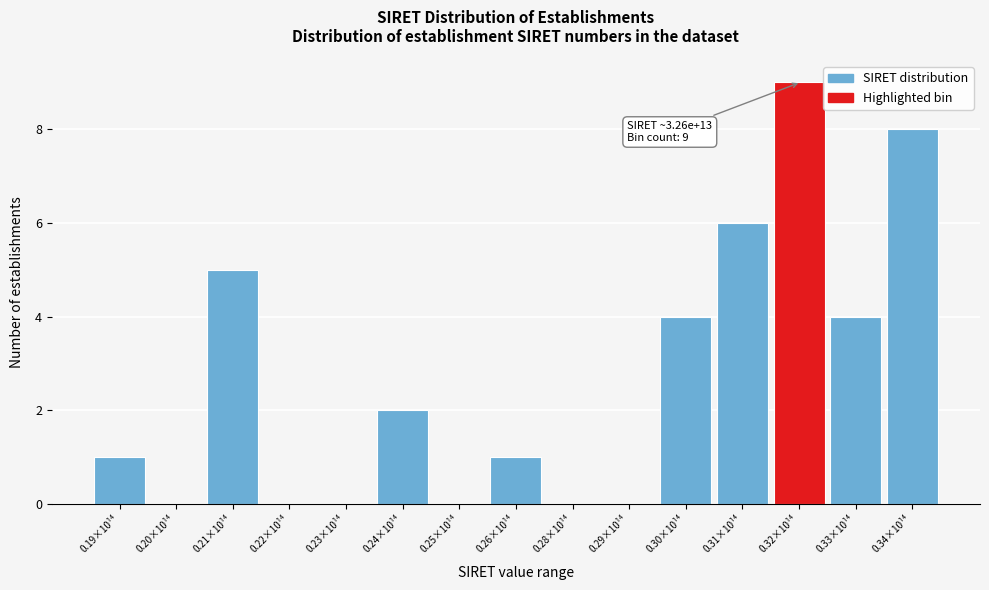

Reading left to right, list all the values displayed in this chart.

0.19×10¹⁴=1	0.20×10¹⁴=0	0.21×10¹⁴=5	0.22×10¹⁴=0	0.23×10¹⁴=0	0.24×10¹⁴=2	0.25×10¹⁴=0	0.26×10¹⁴=1	0.28×10¹⁴=0	0.29×10¹⁴=0	0.30×10¹⁴=4	0.31×10¹⁴=6	0.32×10¹⁴=9	0.33×10¹⁴=4	0.34×10¹⁴=8